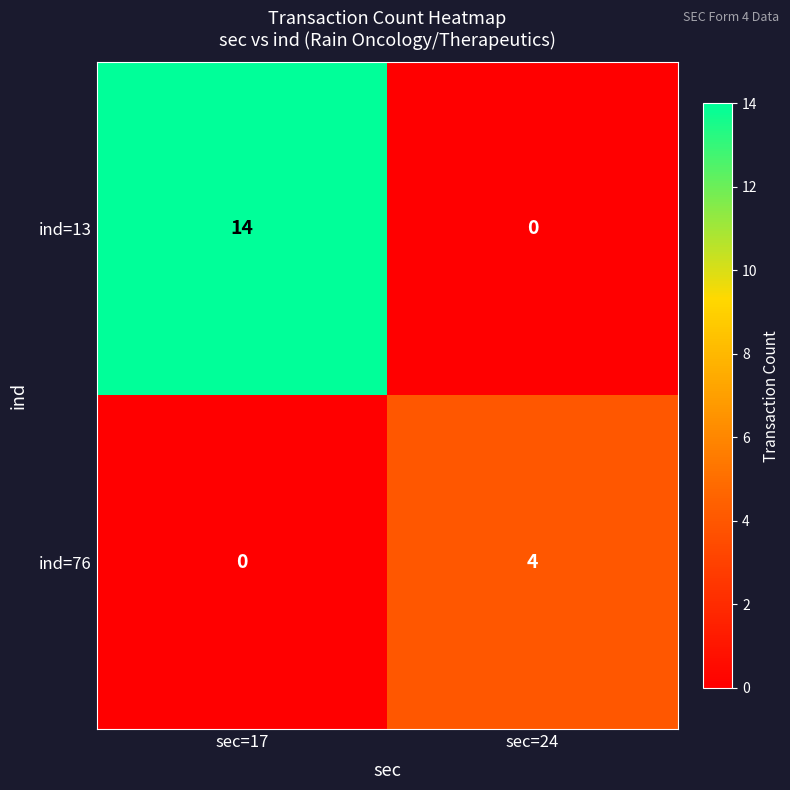

What is the spread (max minus min) of values at sec=24?

4